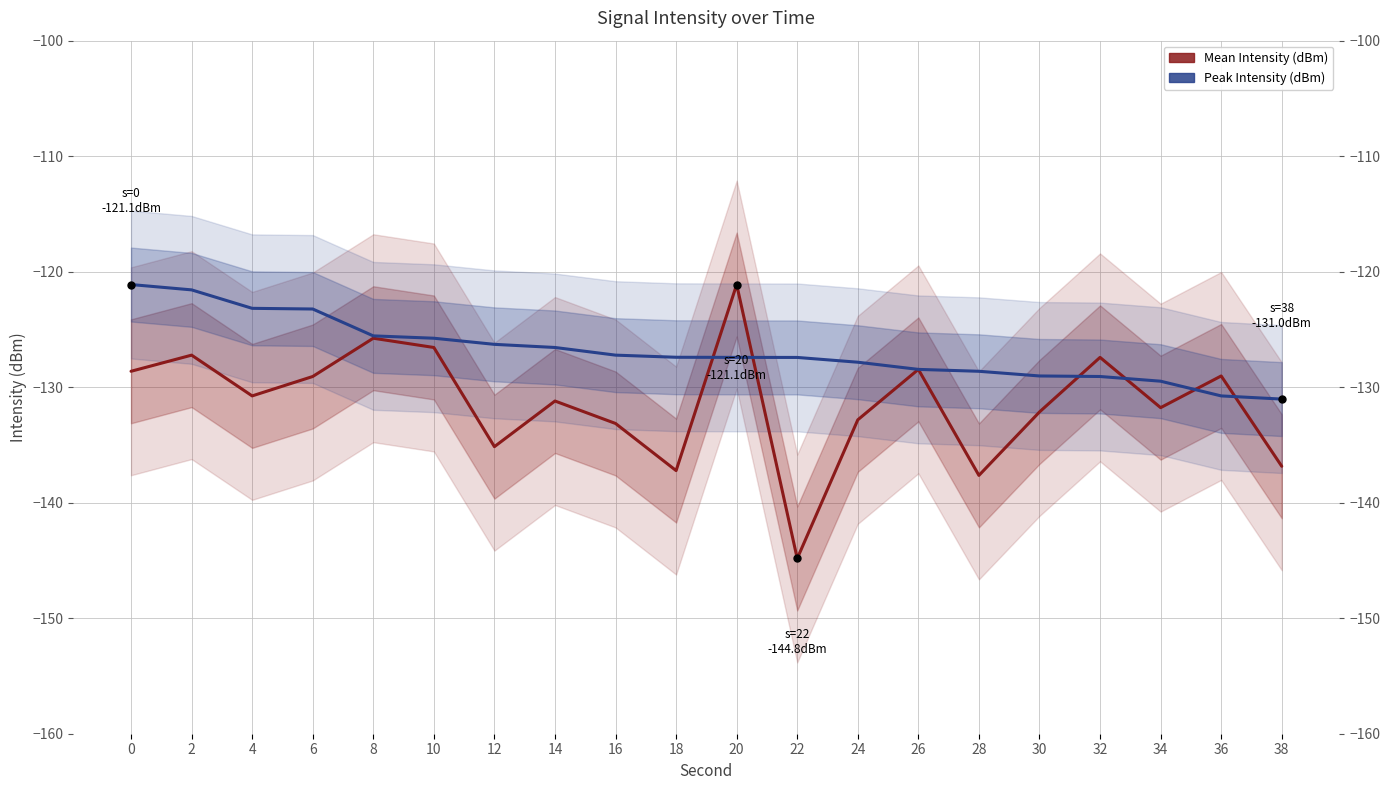

Does the chart display data point markers on the line(s)?

No